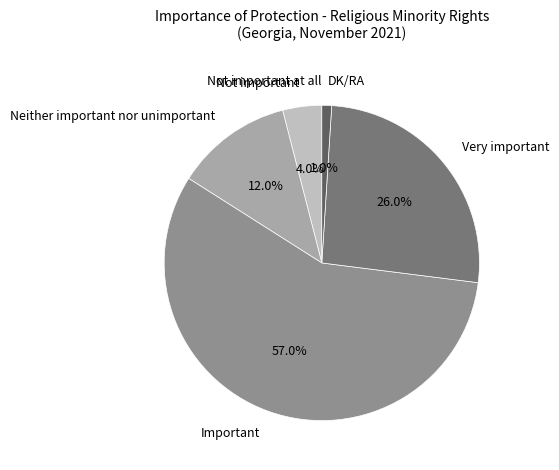

What percentage do Neither important nor unimportant and Not important together represent?

16.0%